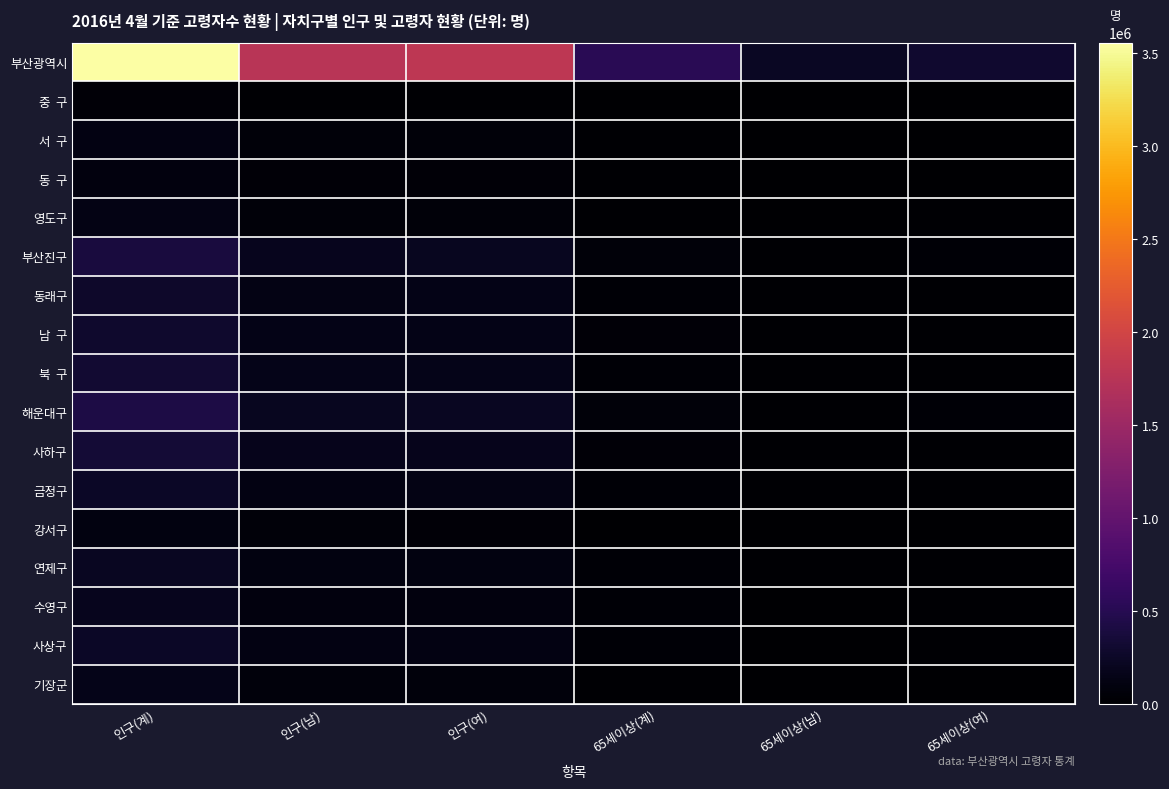

Between 인구(계) and 65세이상(남), which series saw the biggest shift?

부산광역시